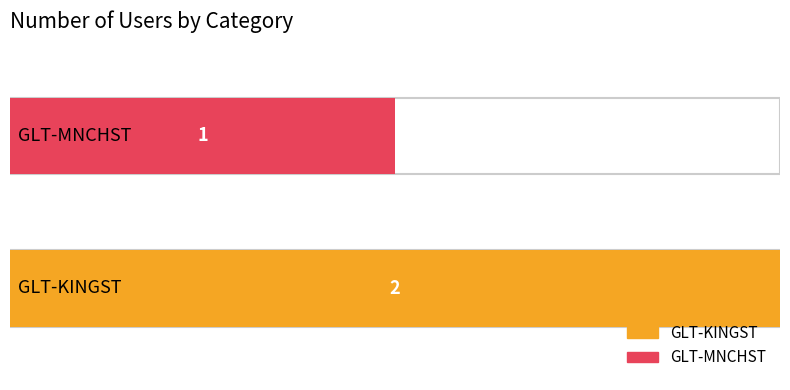

What is the maximum value shown in the chart?

2